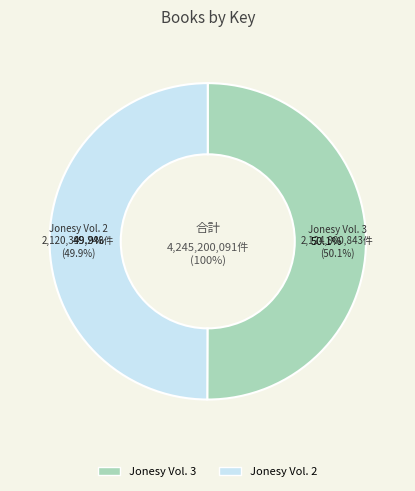

What is the smallest slice in the pie chart?

Jonesy Vol. 2